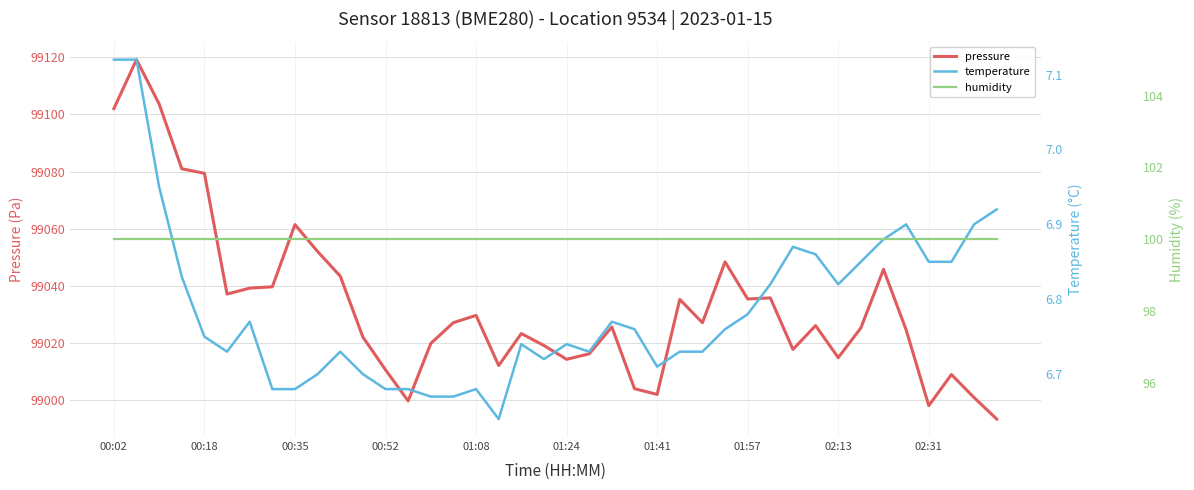

Which series has the largest total across all categories?

pressure